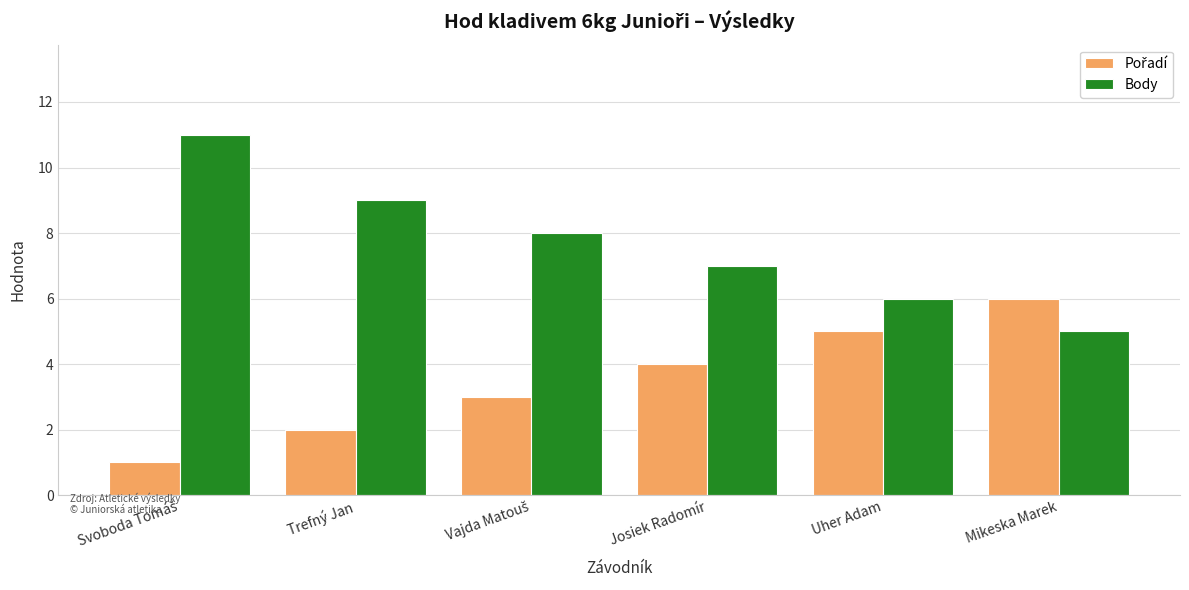

Is it true that Body equals 9 at Trefný Jan?

True